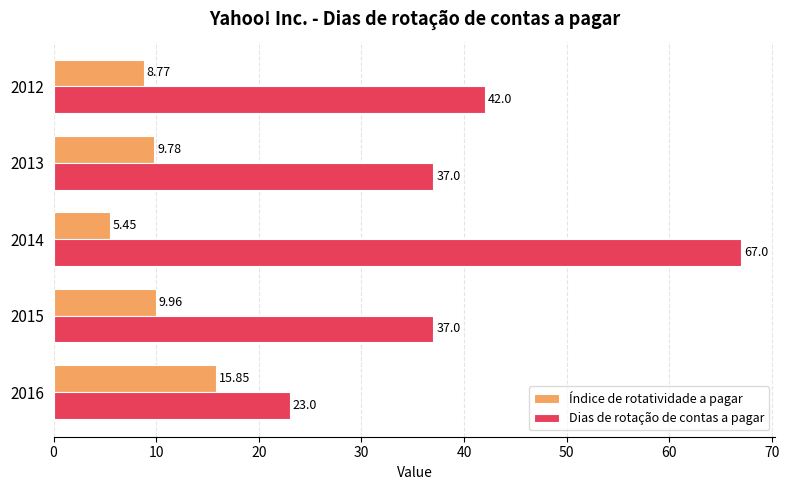

List the labels in order of Índice de rotatividade a pagar value, largest first.

2016, 2015, 2013, 2012, 2014